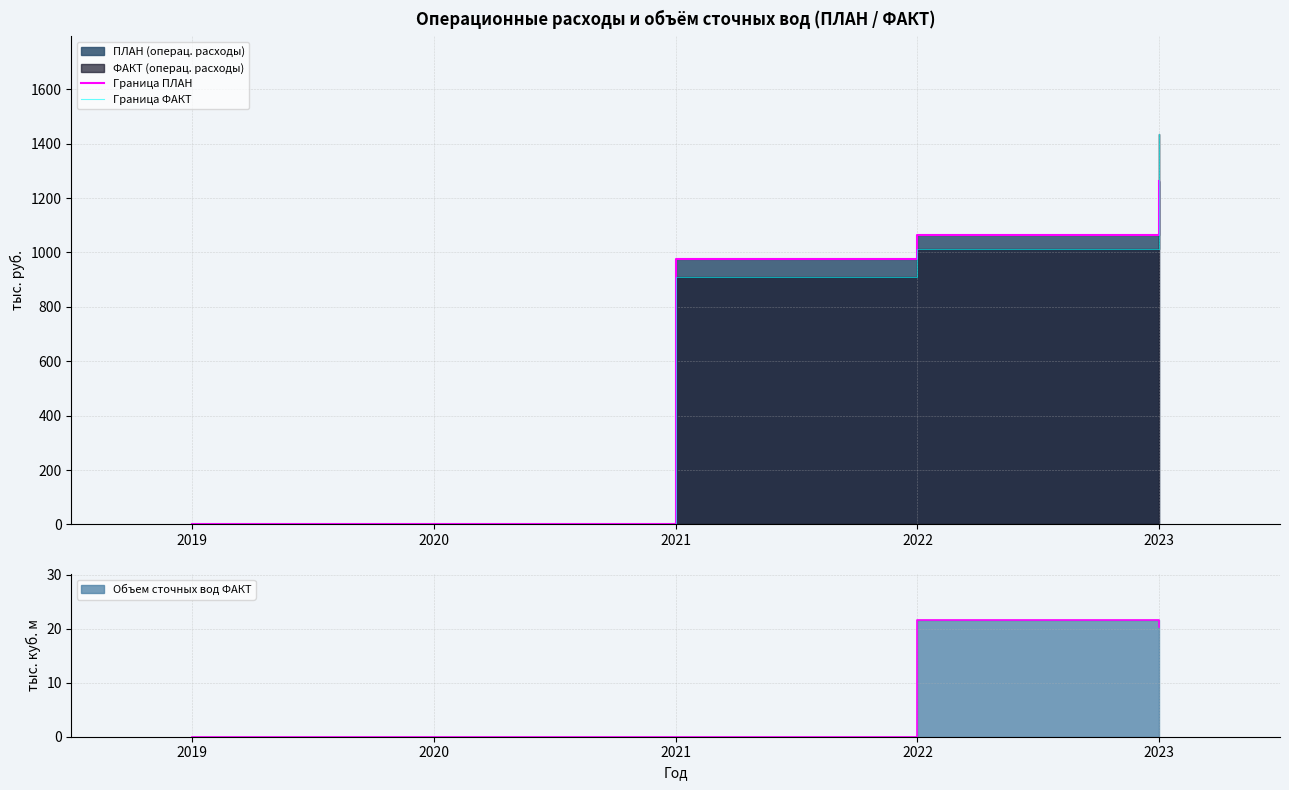

What is the difference between the maximum and second lowest values in the Граница ПЛАН series?

1262.5